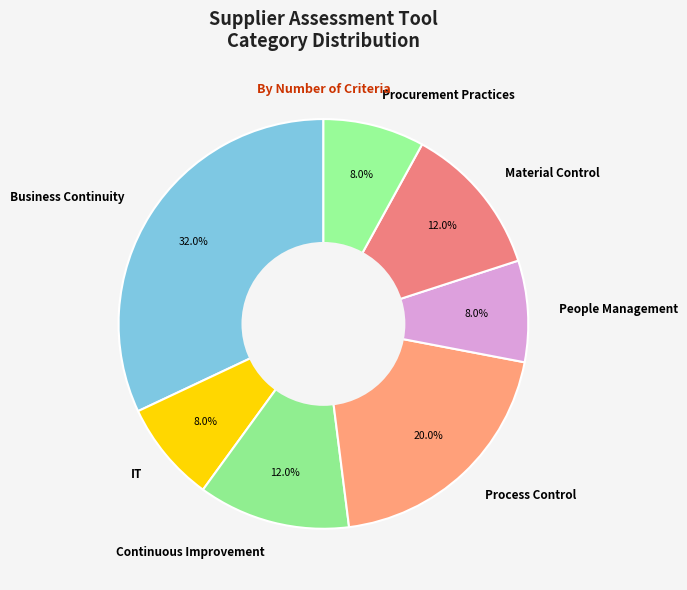

What percentage do Material Control and People Management together represent?

20.0%